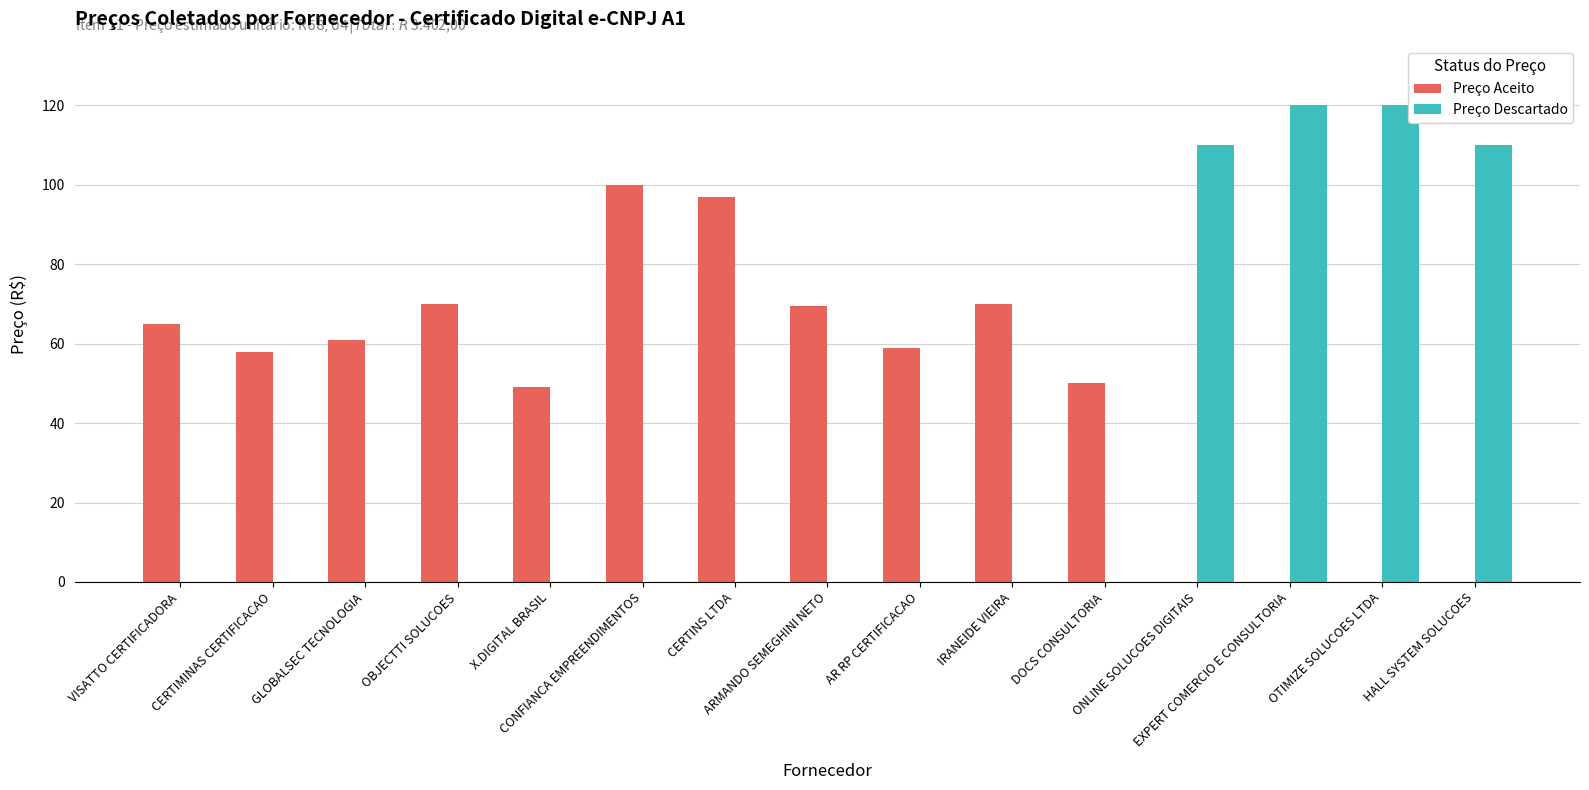

Which series has the largest total across all categories?

Preço Aceito